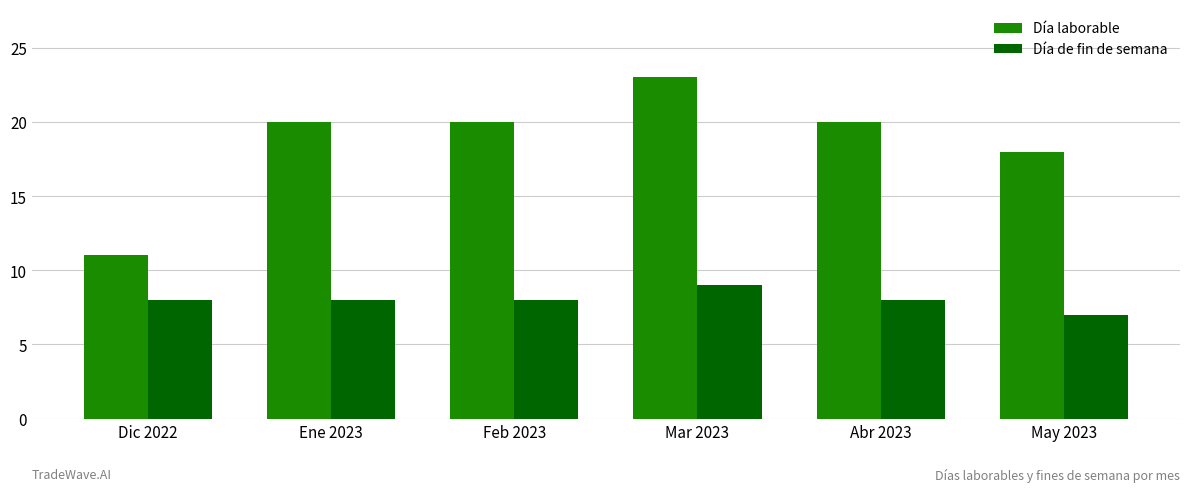

Which series has the largest total across all categories?

Día laborable